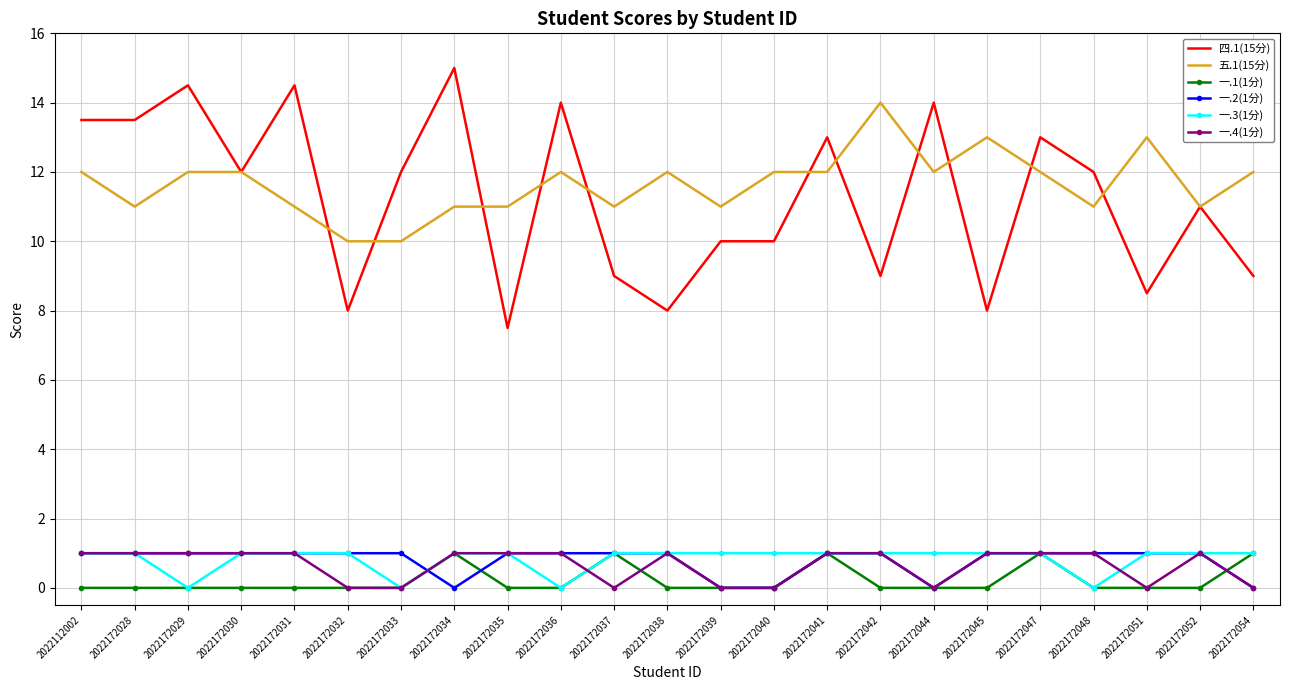

True or false: 一.2(1分) and 四.1(15分) intersect in this chart.

False